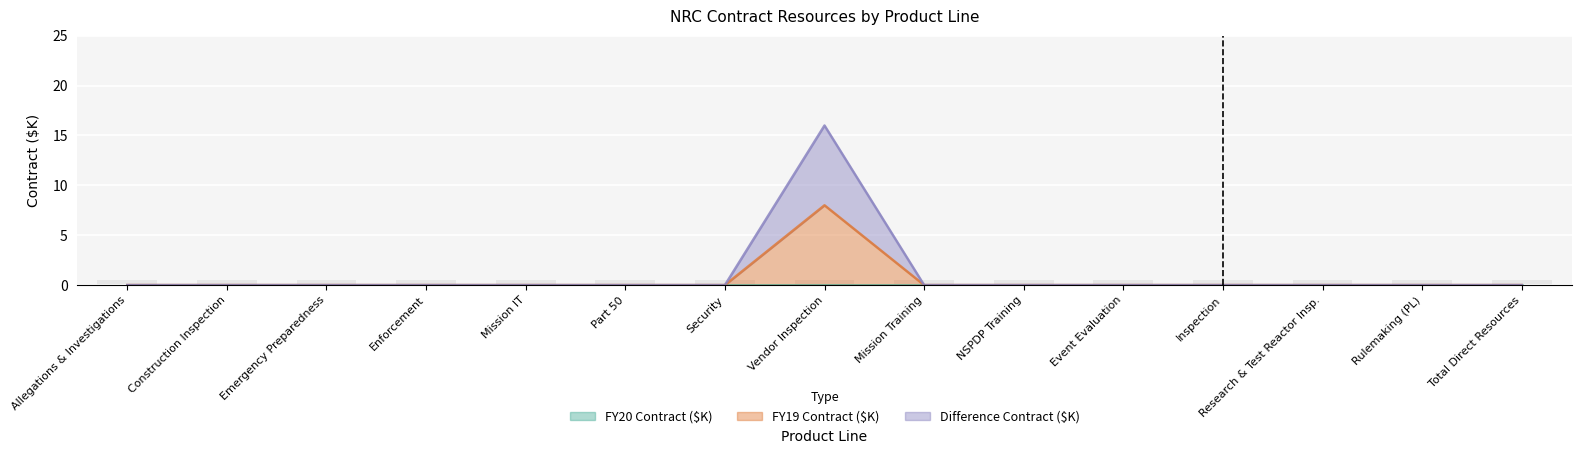

Reading right to left, what are all the values shown in this chart?

FY19 Contract ($K): 0	0	0	0	0	0	0	8	0	0	0	0	0	0	0
Difference Contract ($K): 0	0	0	0	0	0	0	16	0	0	0	0	0	0	0